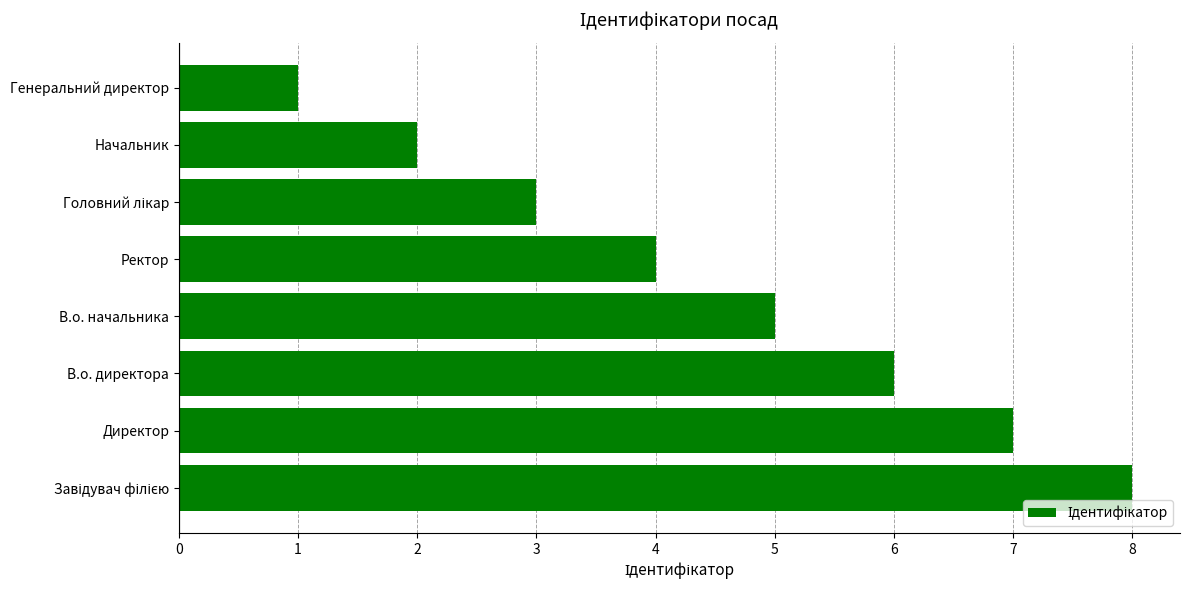

Count the number of data series in this chart.

1